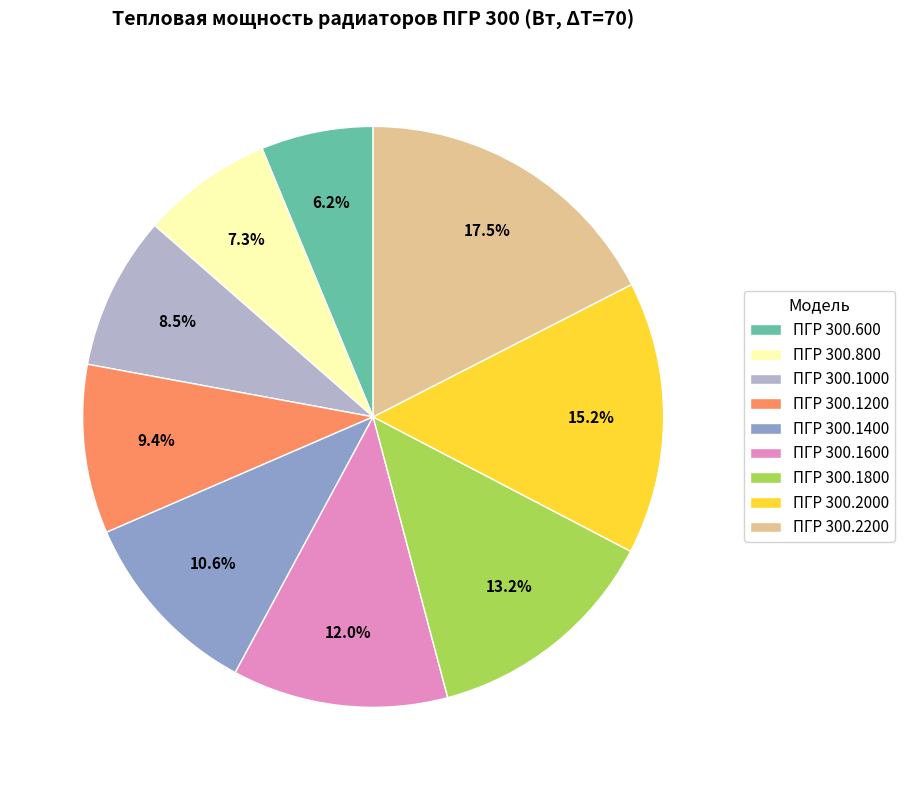

To the nearest percent, what is the difference between the largest and smallest slice percentages?

11%